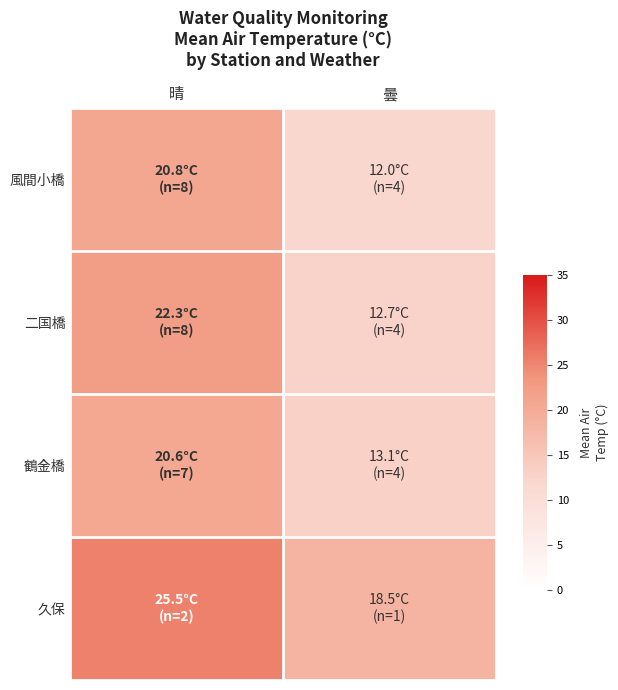

Which has a higher value, 晴 or 曇?

晴